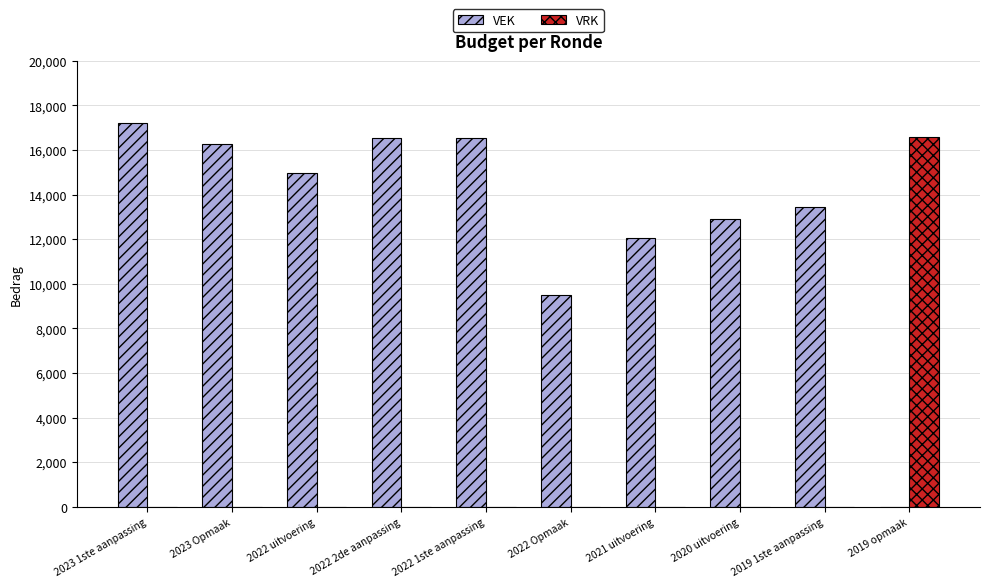

Are the bars grouped side by side (vs. stacked)?

Yes